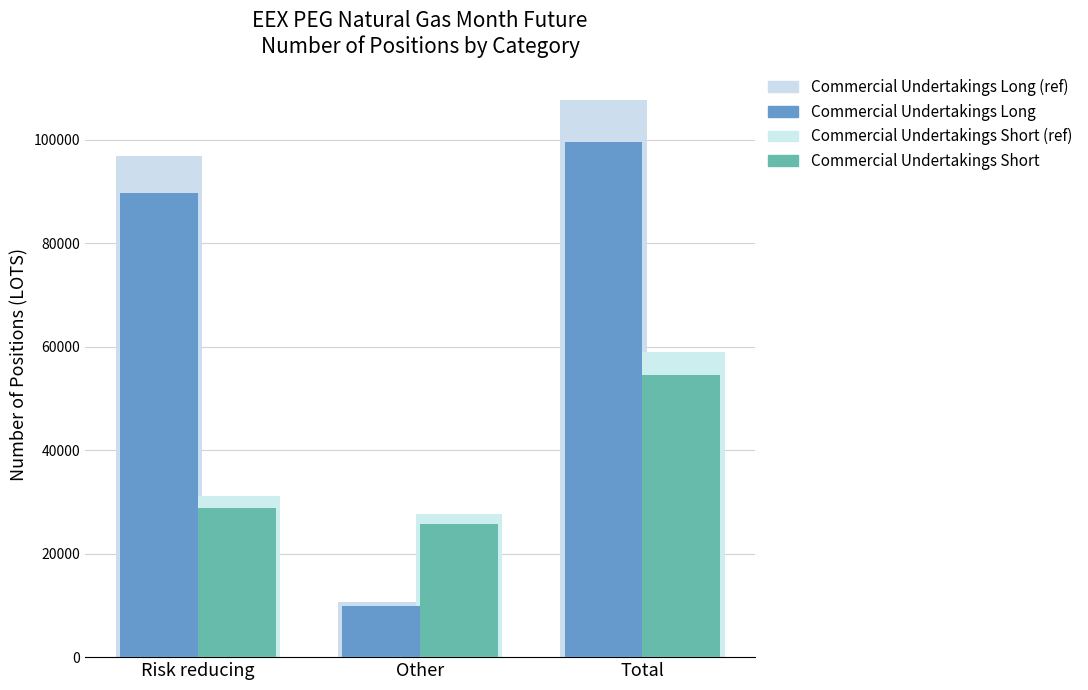

How many data points in Commercial Undertakings Short are less than 28854?

1